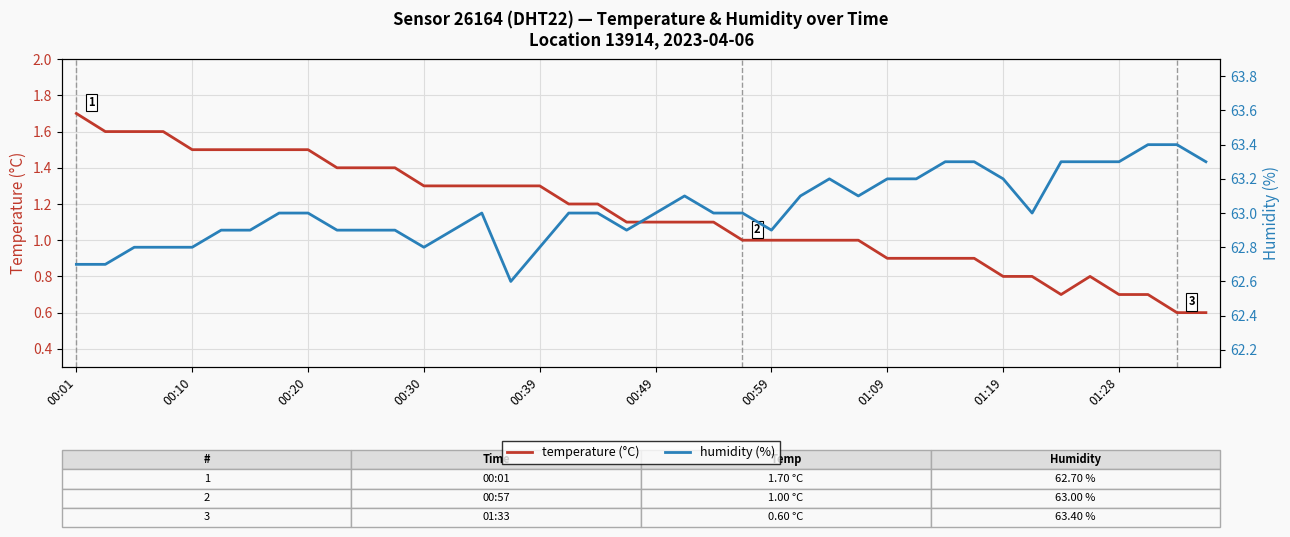

What is the difference between the maximum and minimum values in the humidity (%) series?

0.8